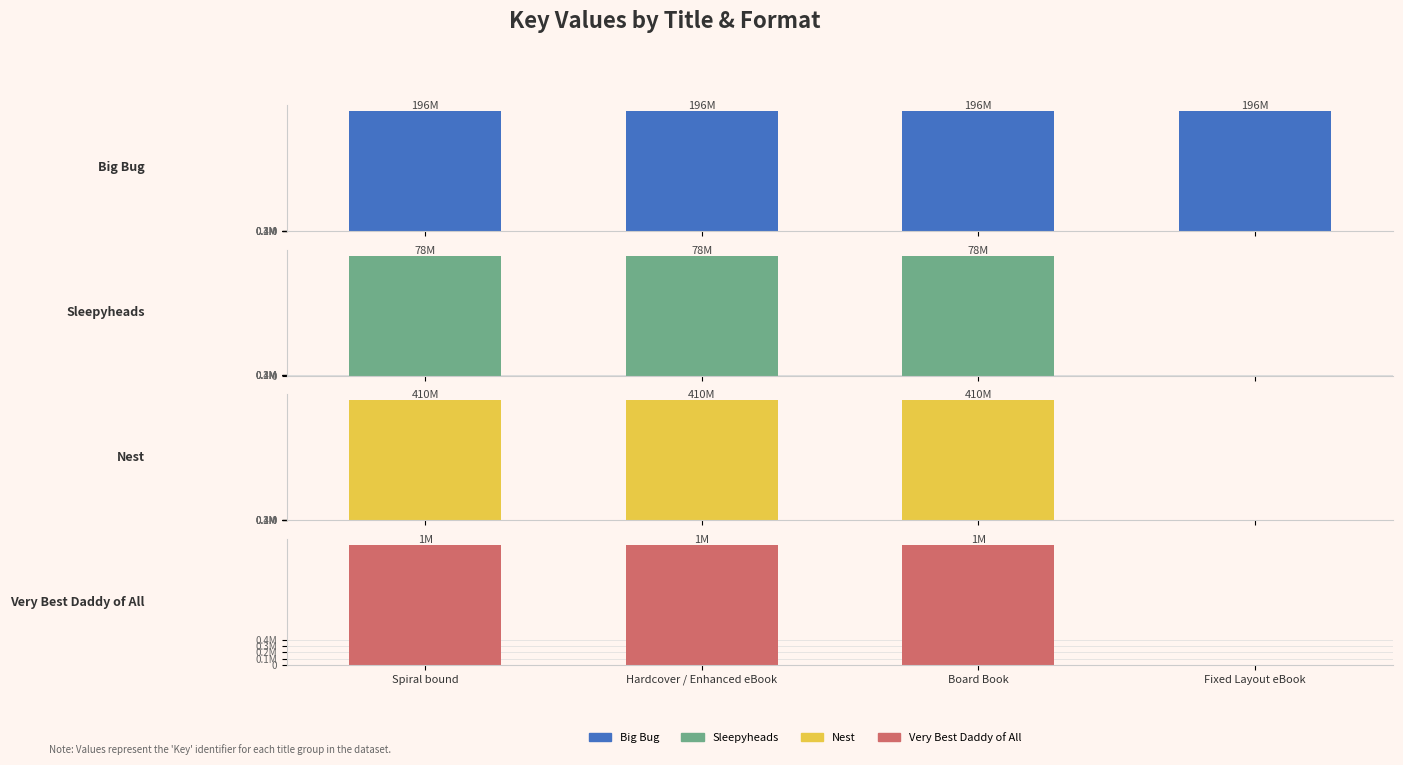

Is the value of Big Bug at Fixed Layout eBook greater than the value of Nest at Spiral bound?

No